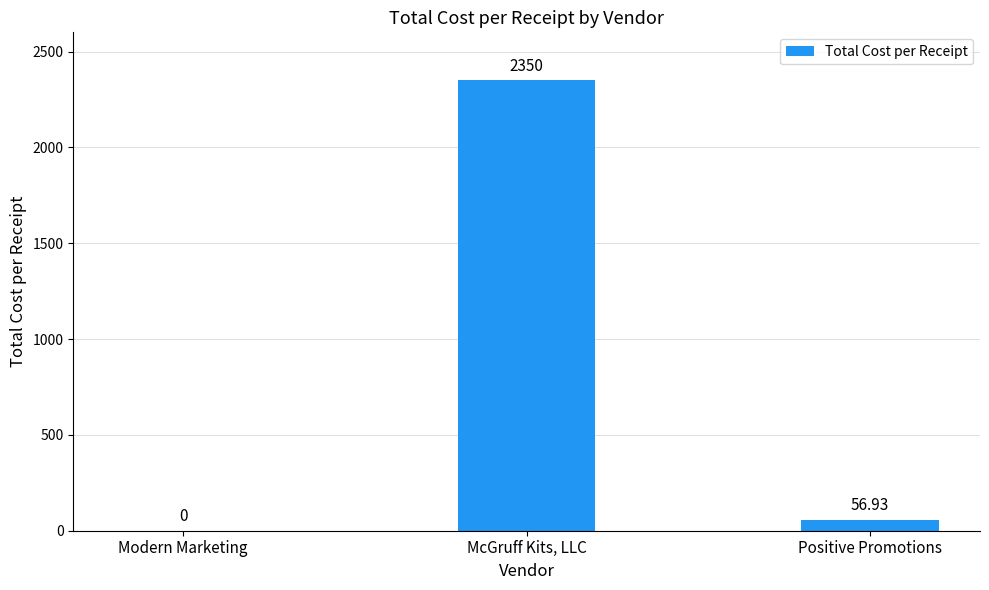

Where does the data first go above 56?

McGruff Kits, LLC